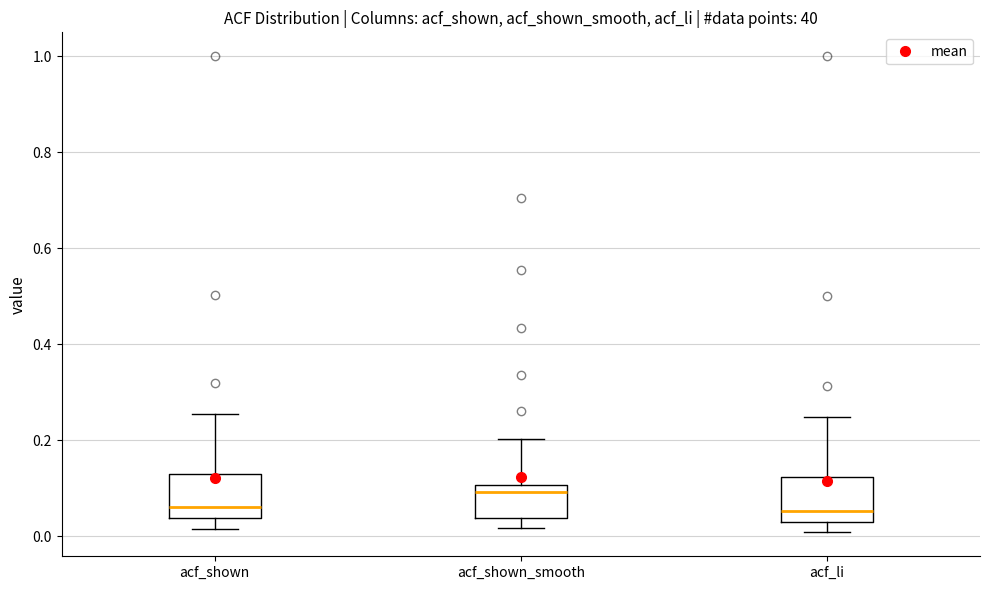

Which box's median line is the highest?

acf_shown_smooth